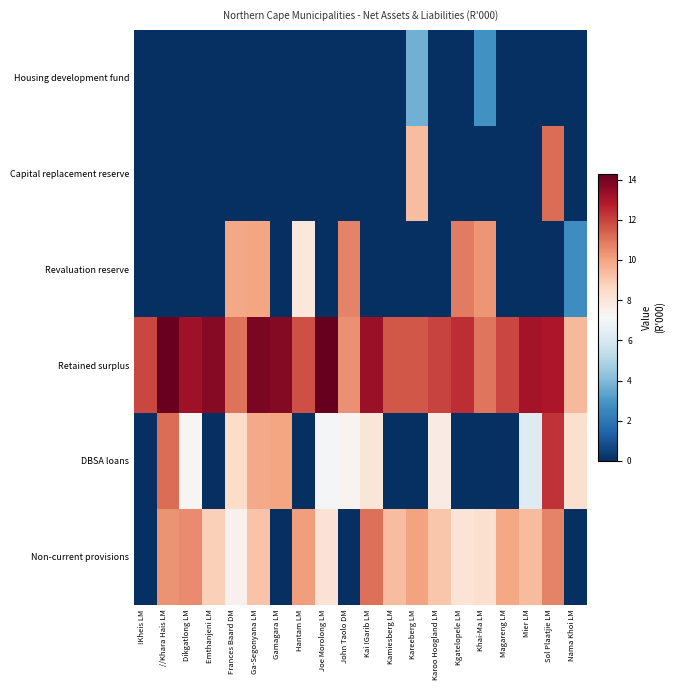

Between Kai !Garib LM and Emthanjeni LM, which is larger?

Kai !Garib LM